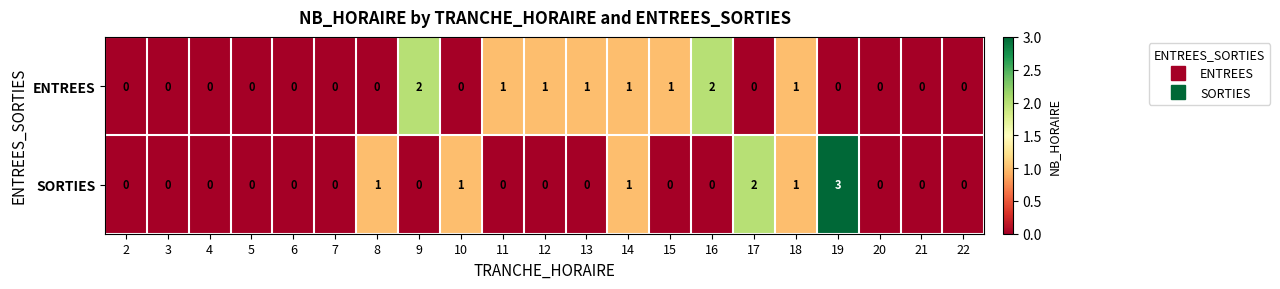

The ENTREES series shows 0 at 6. True or false?

True